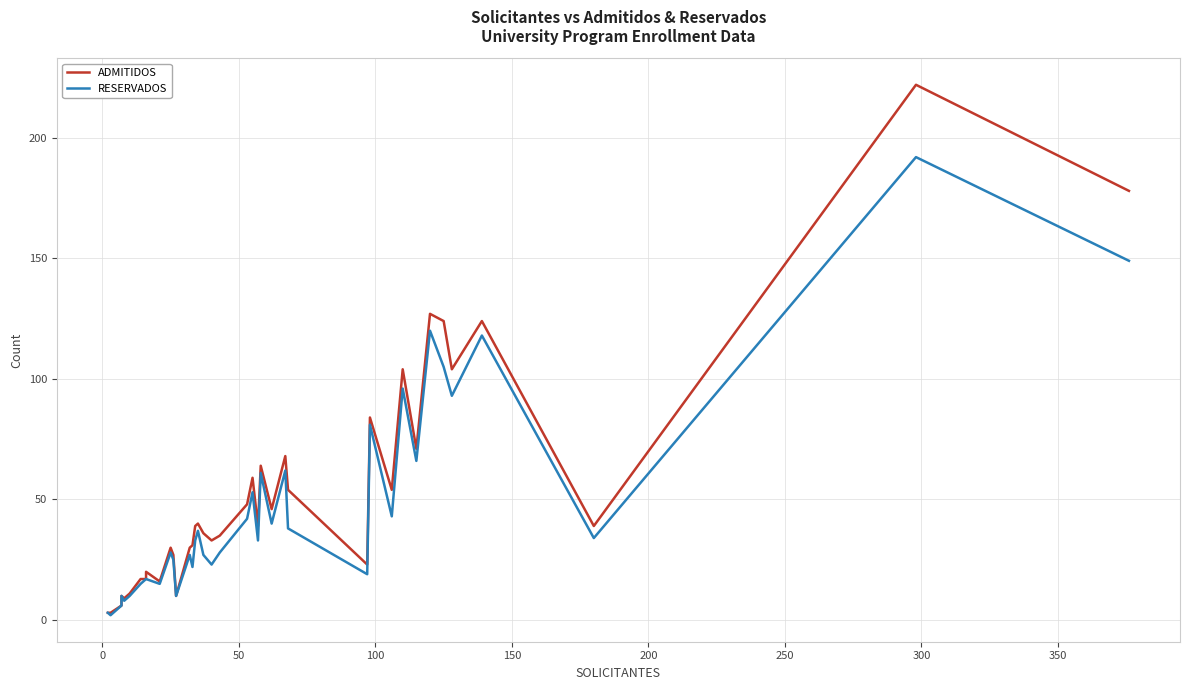

The ADMITIDOS series shows 8 at 12. True or false?

False